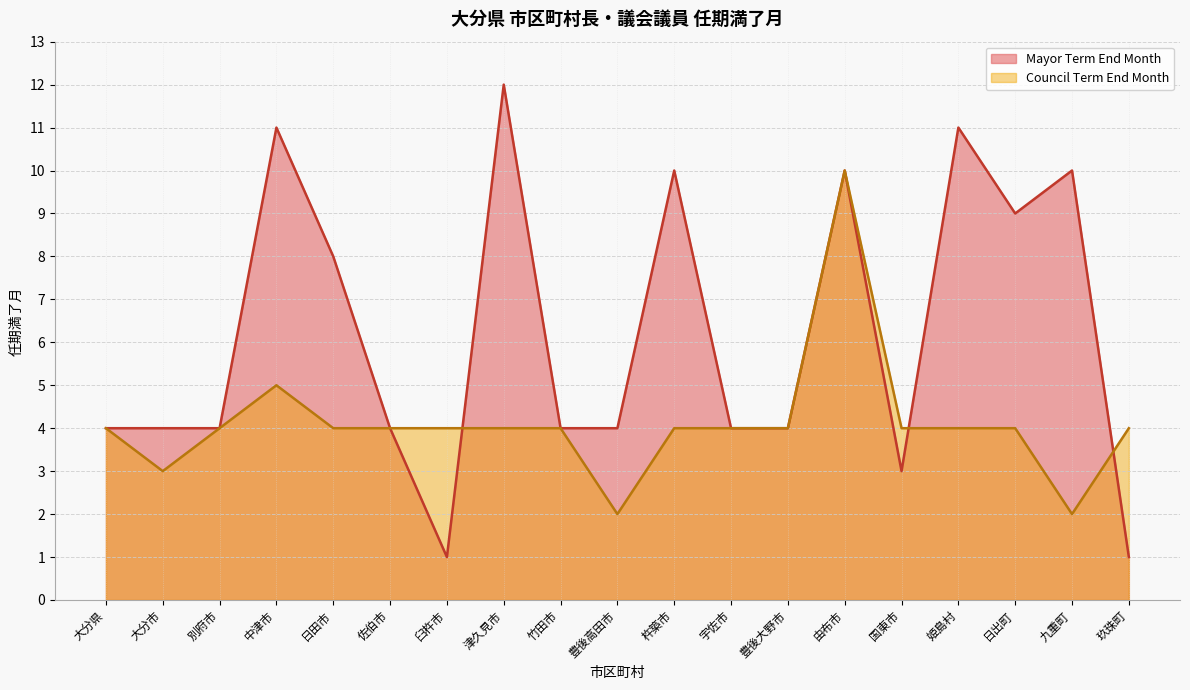

What value does the Mayor Term End Month series have at 中津市?

11